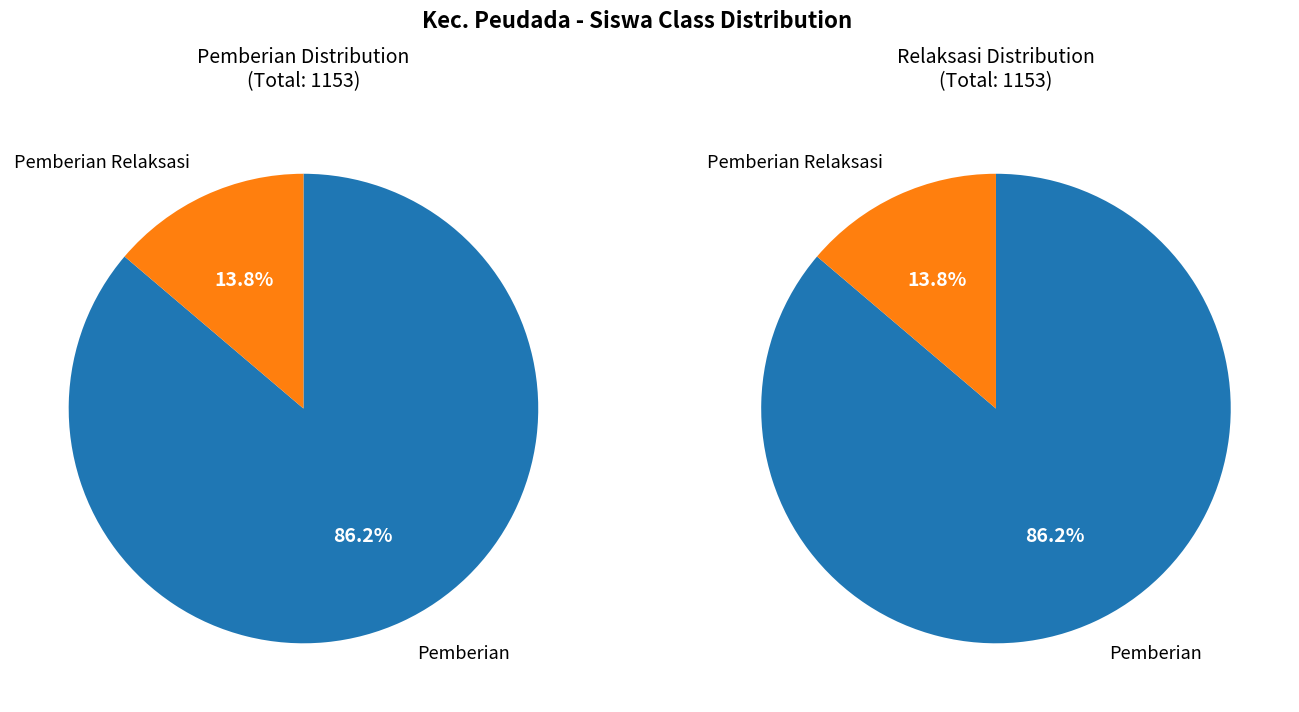

Rank the series at SD NEGERI 10 PEUDADA from highest to lowest value.

Pemberian, Pemberian Relaksasi